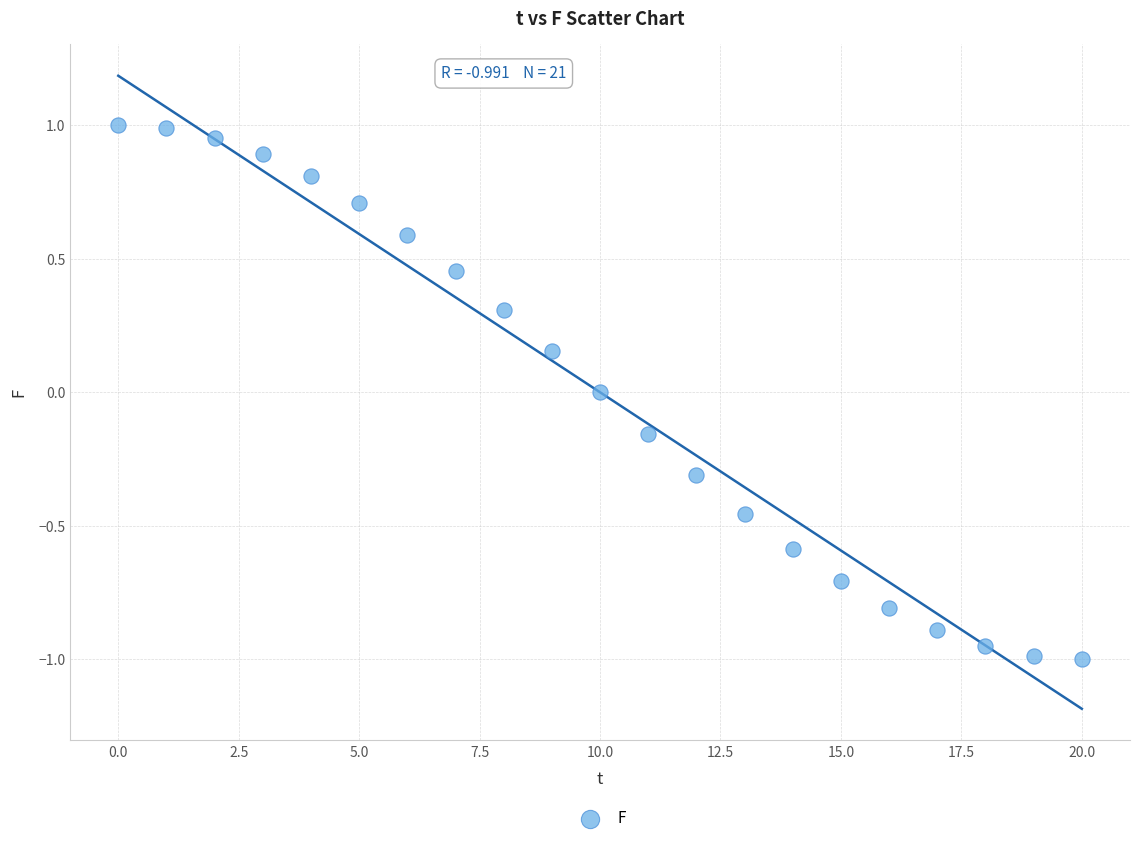

What is the range of Y values (max minus min)?

2.0